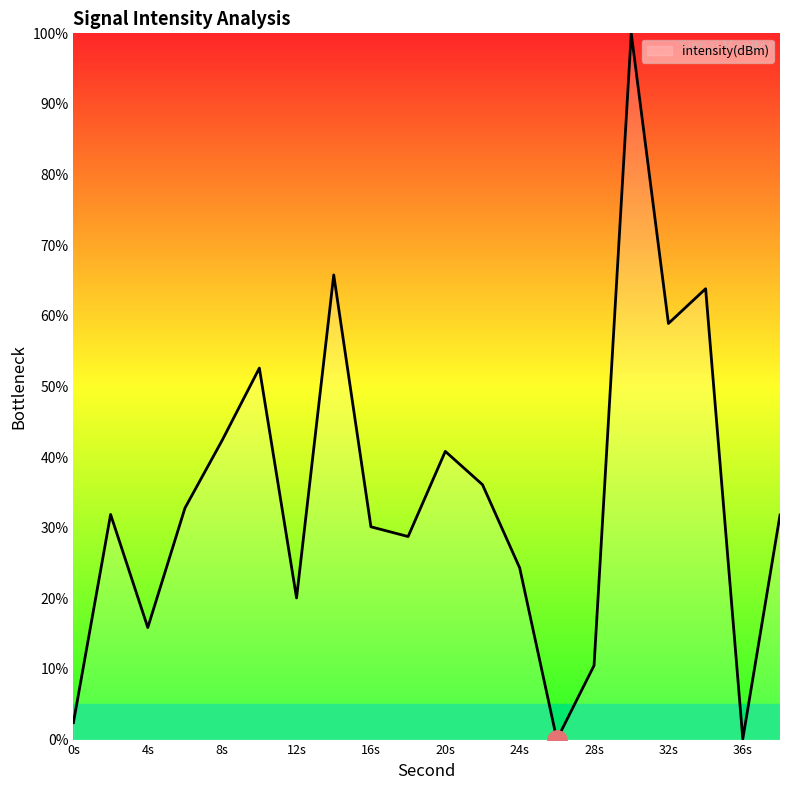

What is the difference between the maximum and minimum values?

100.0